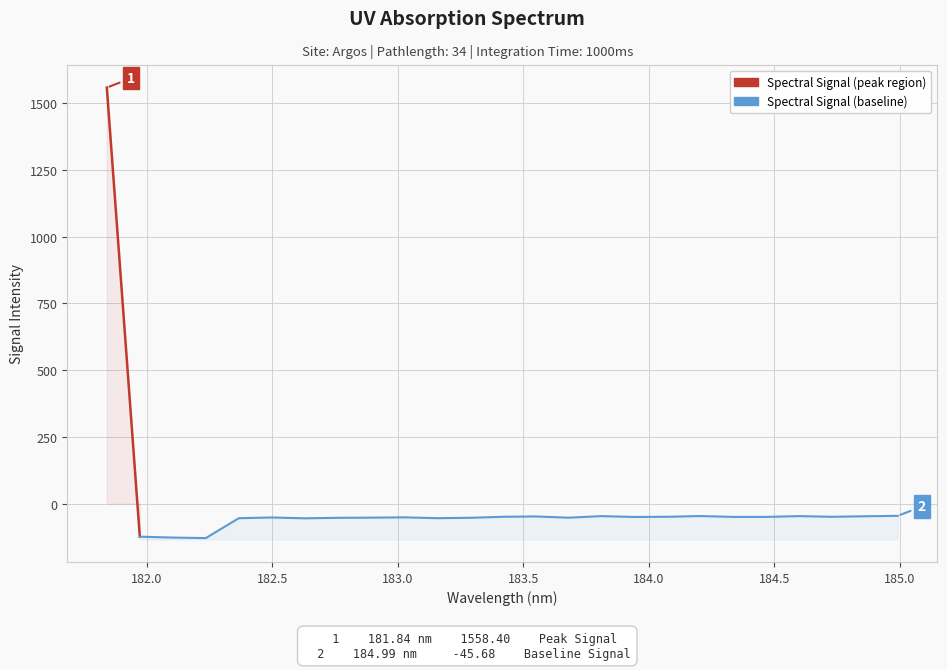

True or false: there are more than 2 points higher than both neighbors.

True